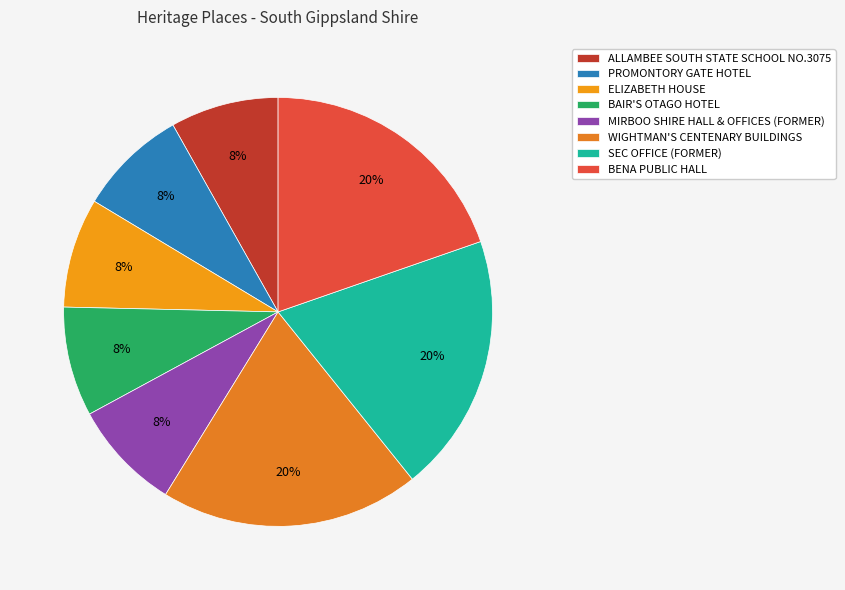

How many segments does this pie chart have?

8